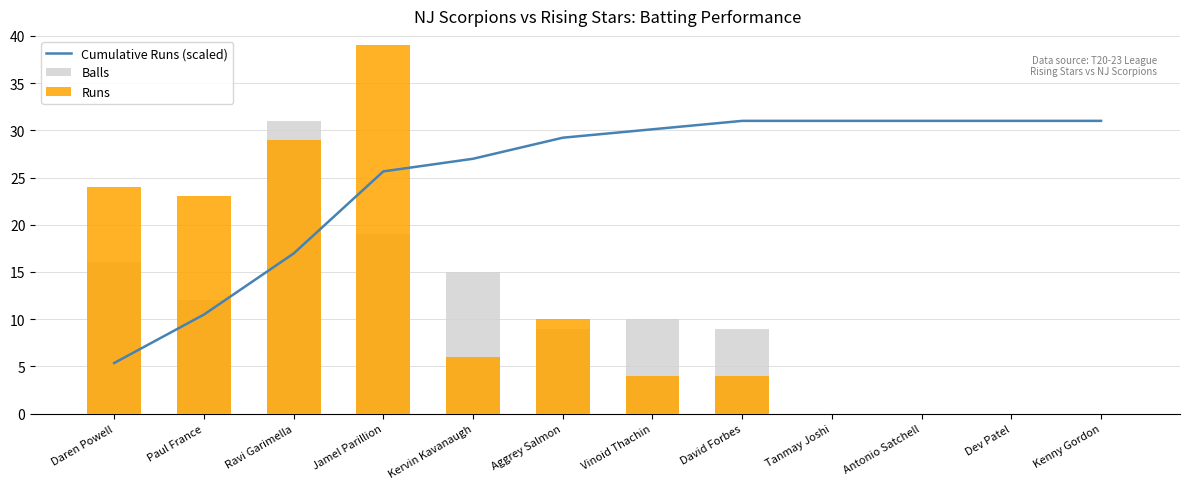

What is the difference between the Cumulative Runs (scaled) values at Antonio Satchell and Daren Powell?

25.6